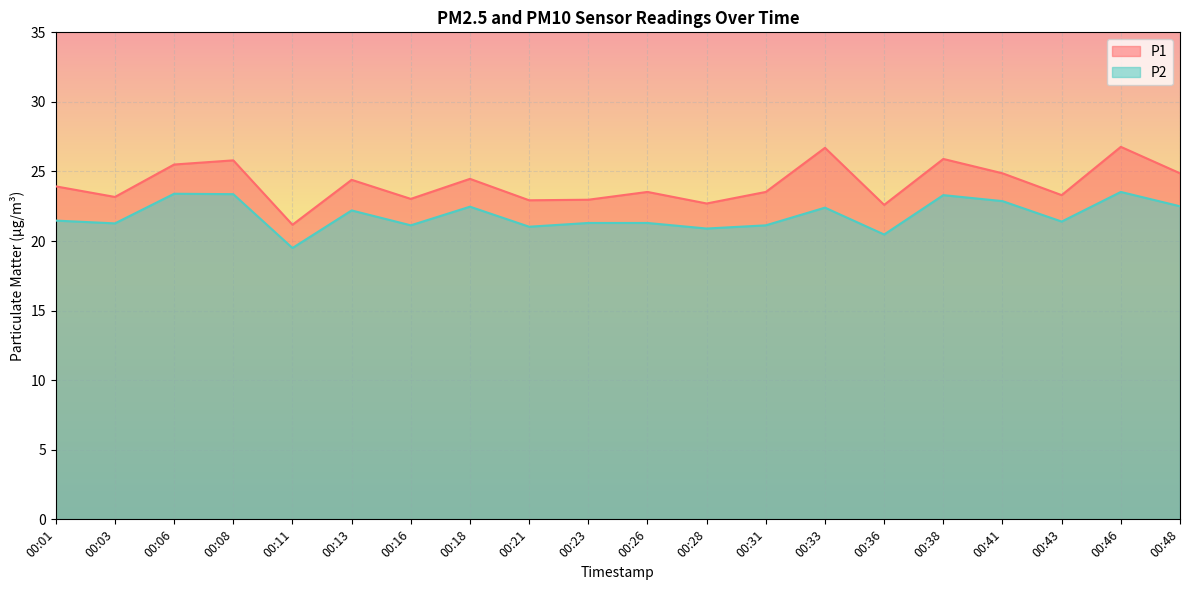

Which series has the largest total across all categories?

P1